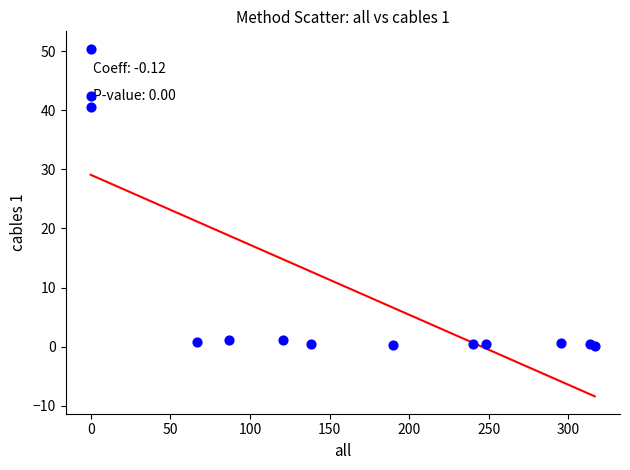

What Y value in the scatter plot is closest to 25?

40.5